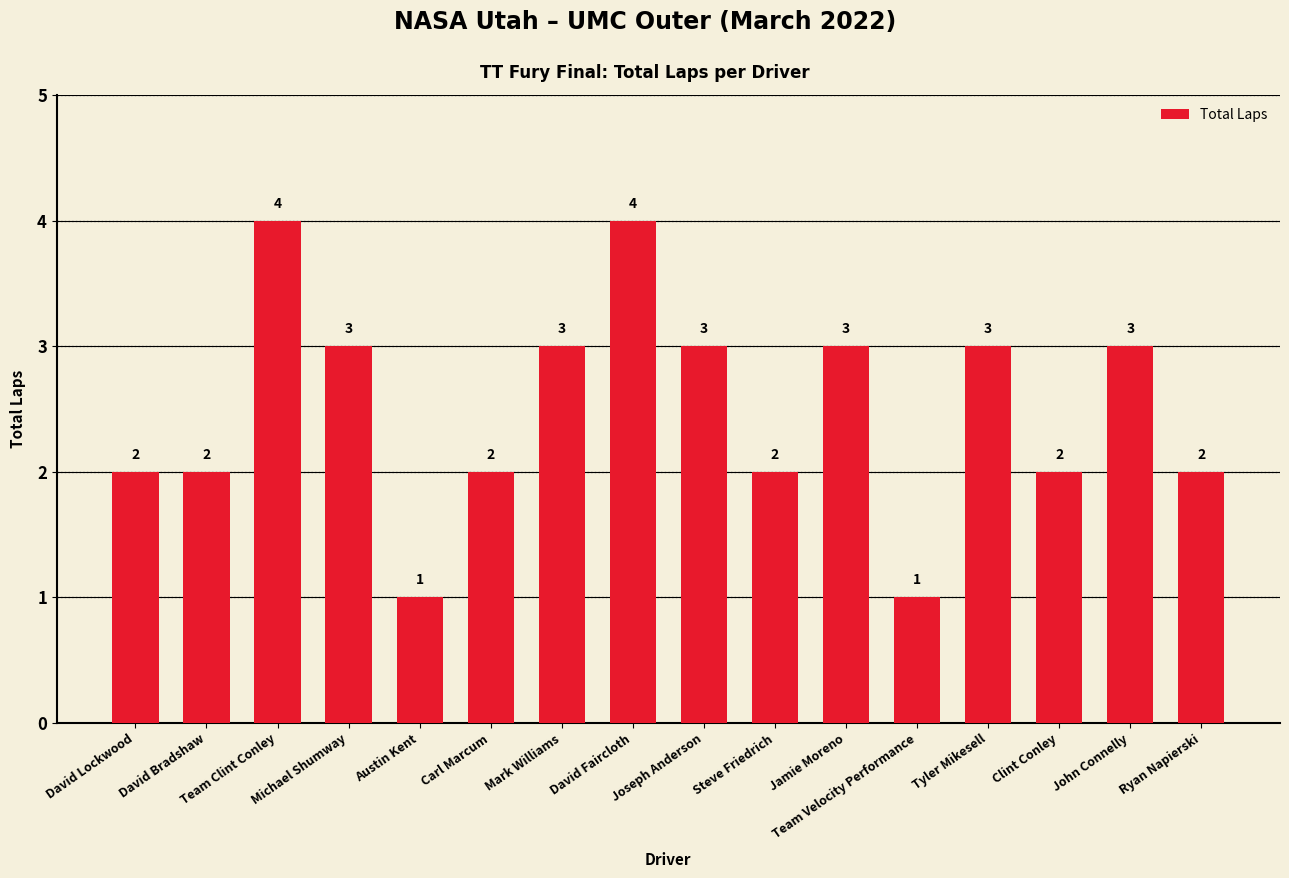

What is the difference between the maximum and second lowest values?

3